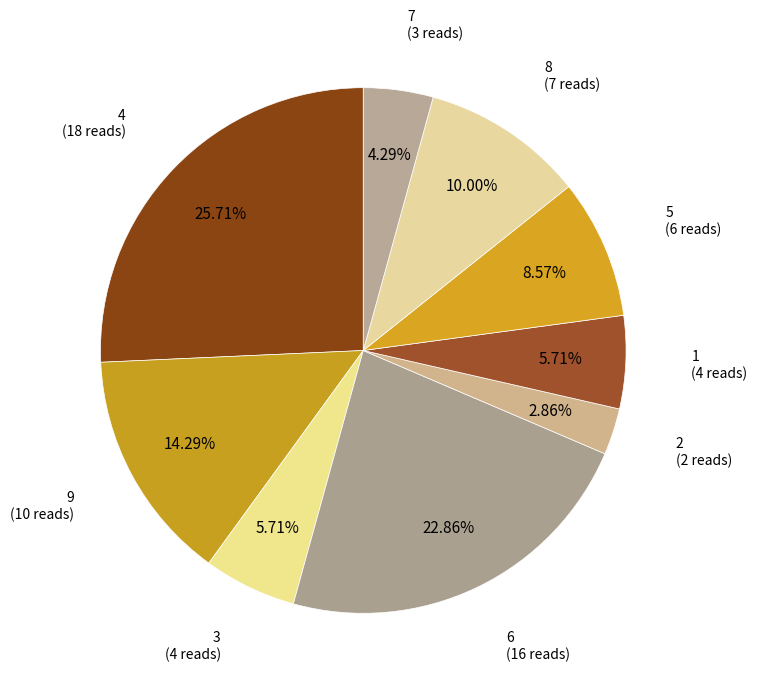

What is the largest slice in the pie chart?

4